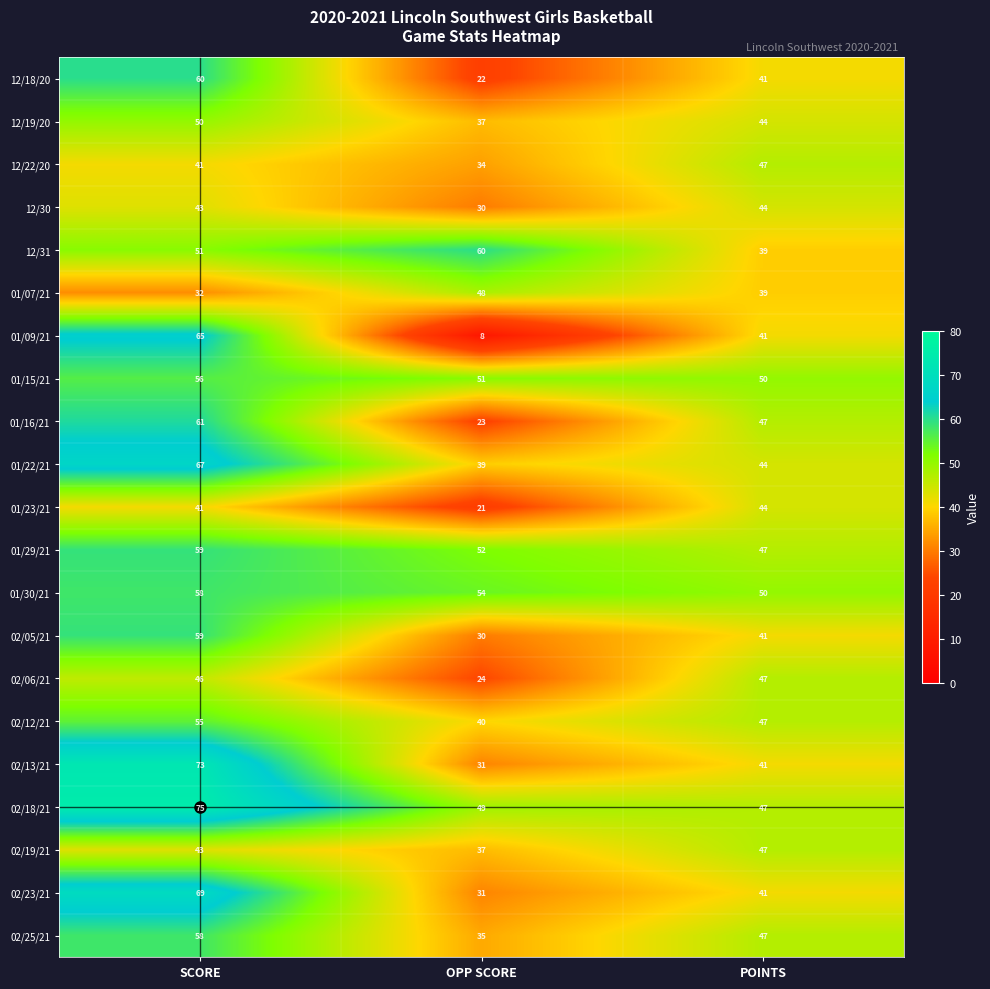

At which category does the chart reach its peak across all series?

SCORE